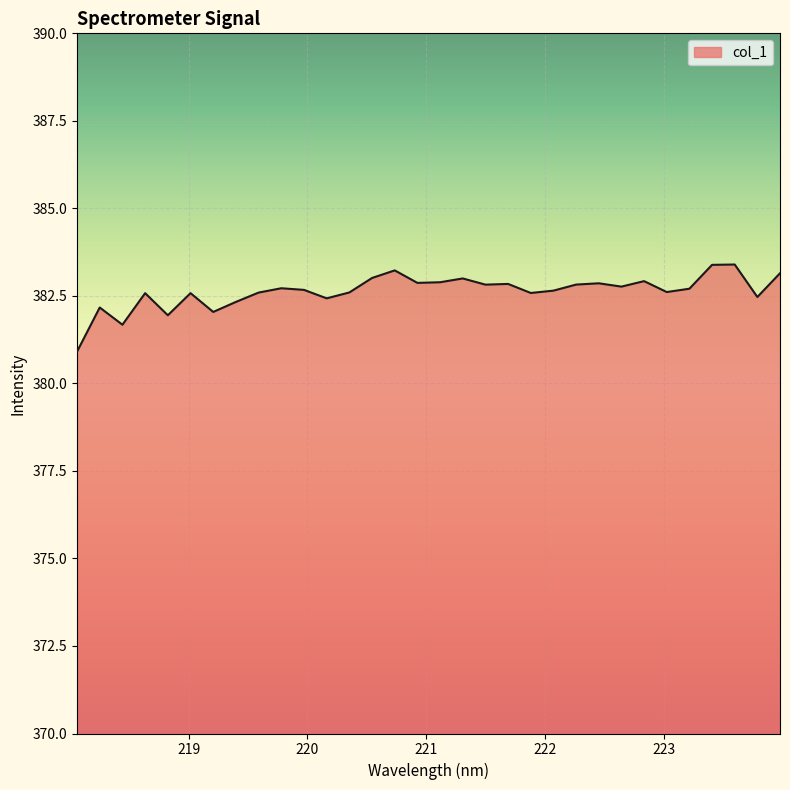

How many series are shown in this chart?

1